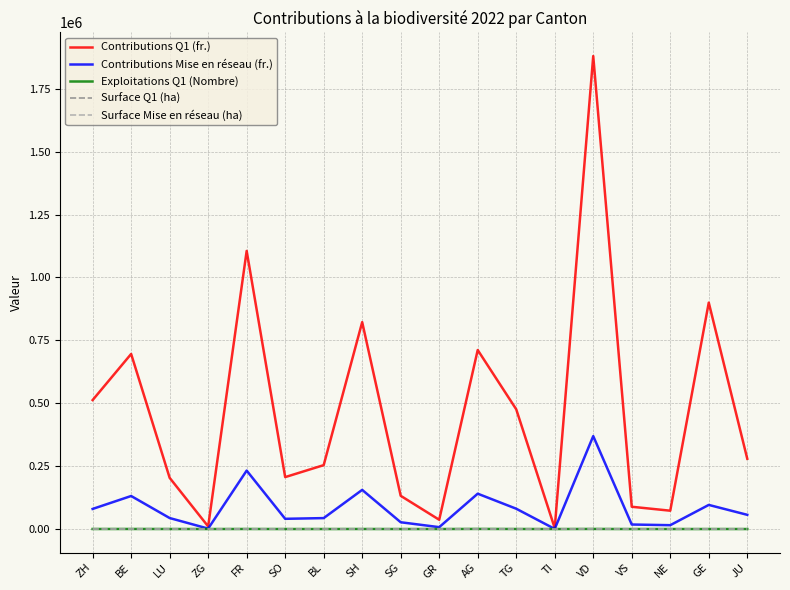

Which series has the largest range (max minus min)?

Contributions Q1 (fr.)